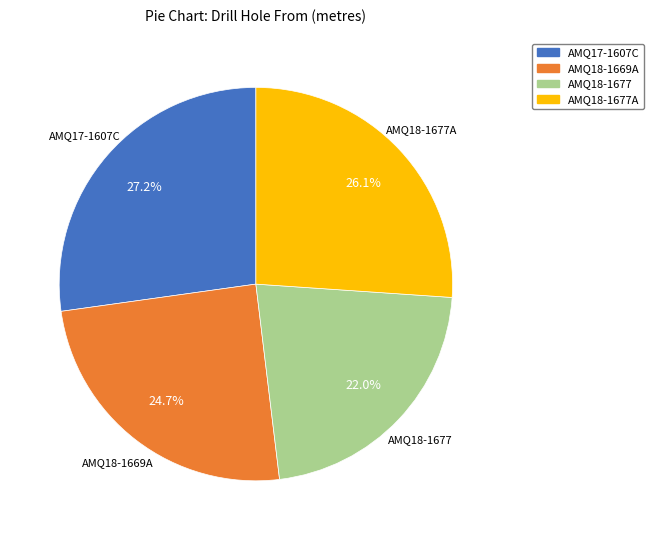

Which slice is the smallest?

AMQ18-1677